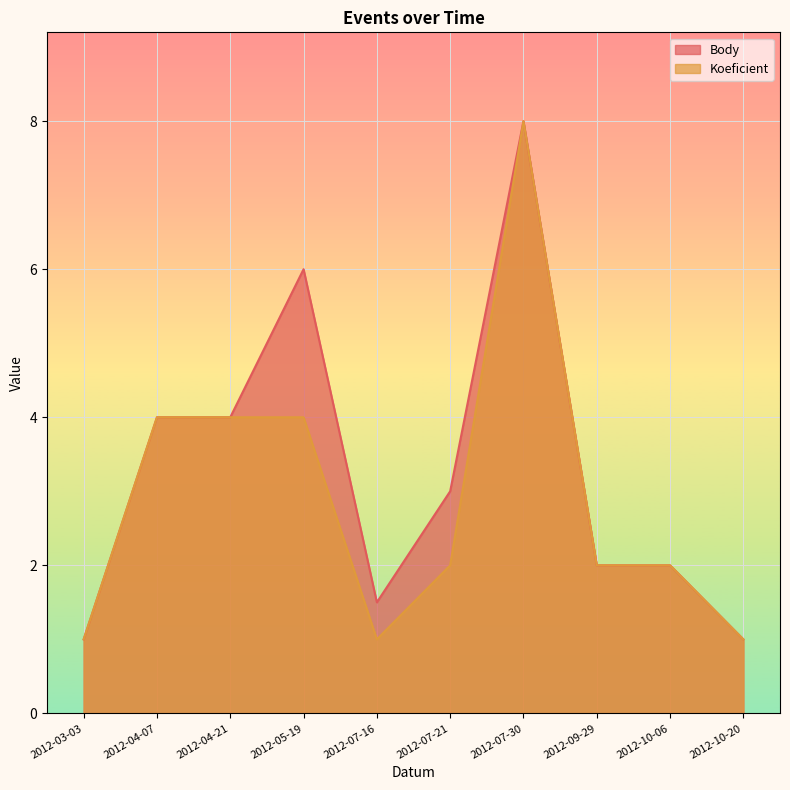

What is the sum of the Body values at 2012-03-03 and 2012-07-16?

2.5